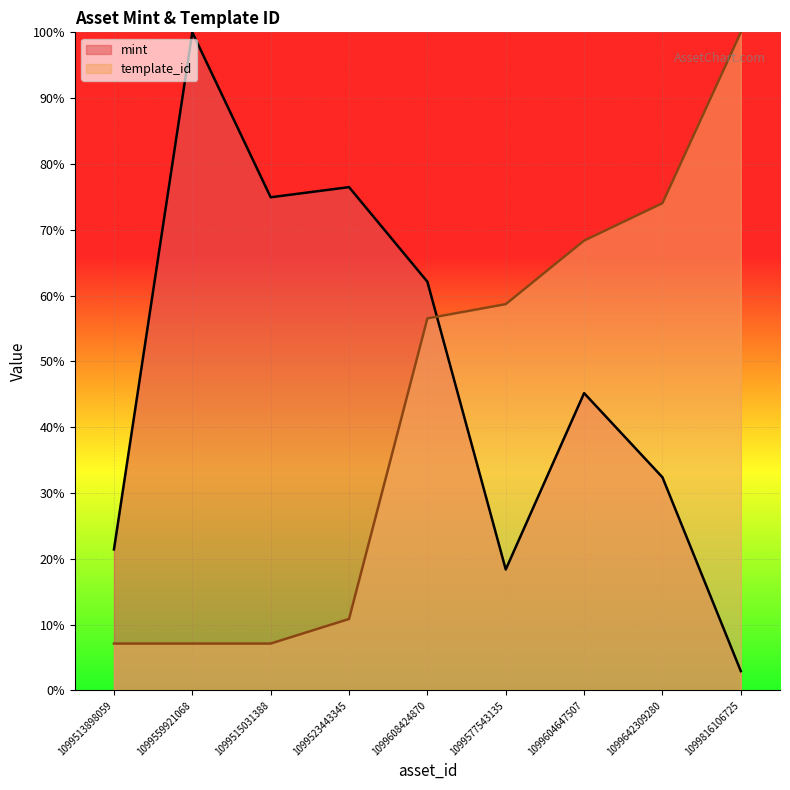

List the series in order of their peak value, lowest first.

mint, template_id